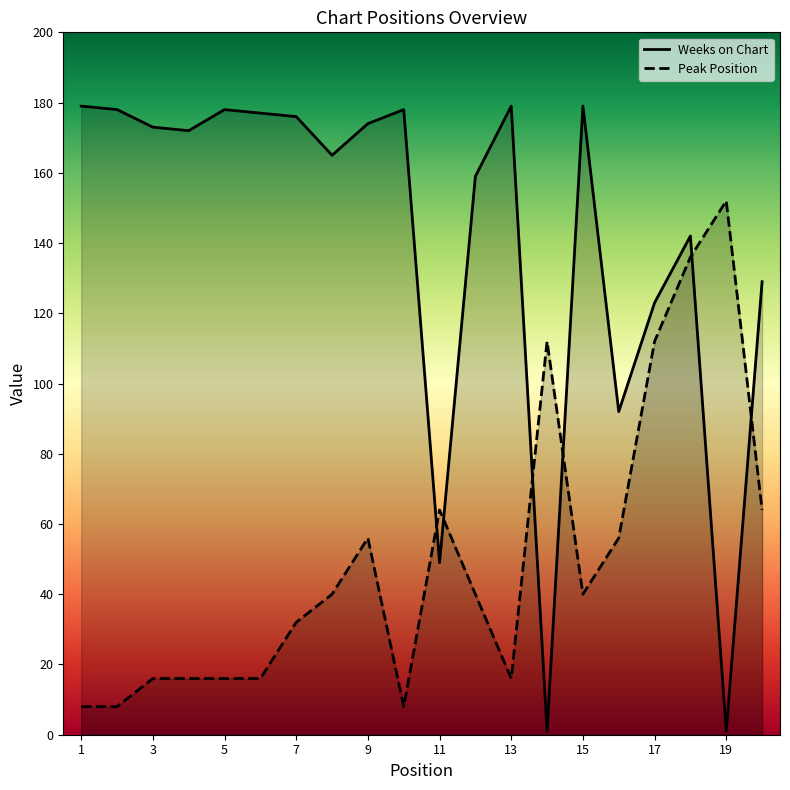

At which label is Peak Position closest to 80?

11